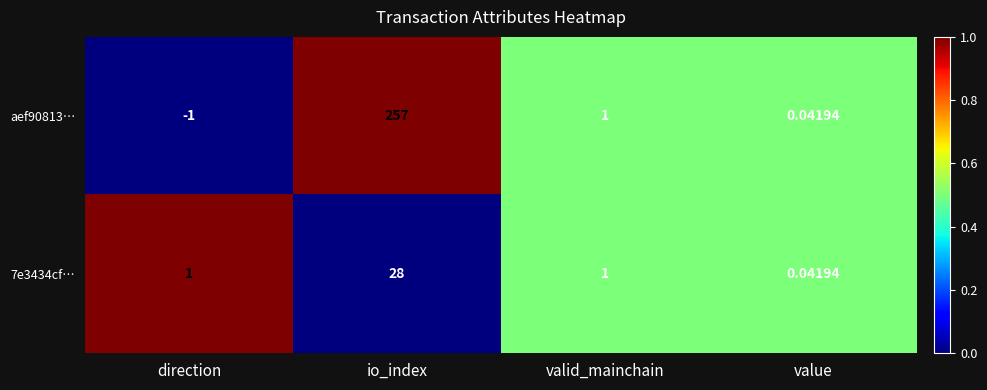

At which label does aef90813… reach its peak?

io_index